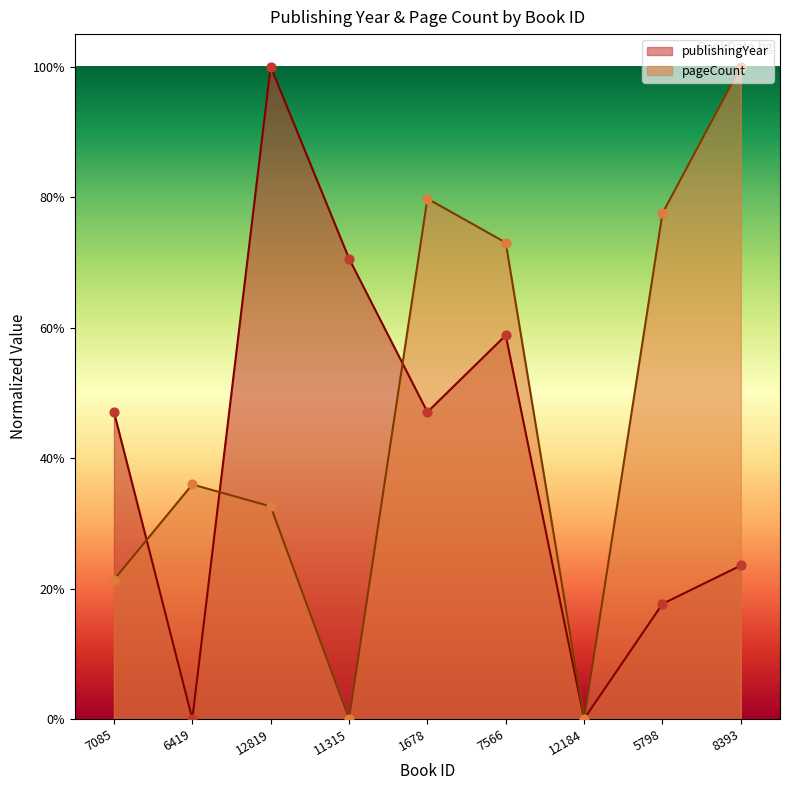

What is the change in value from 12819 to 11315?

-0.3